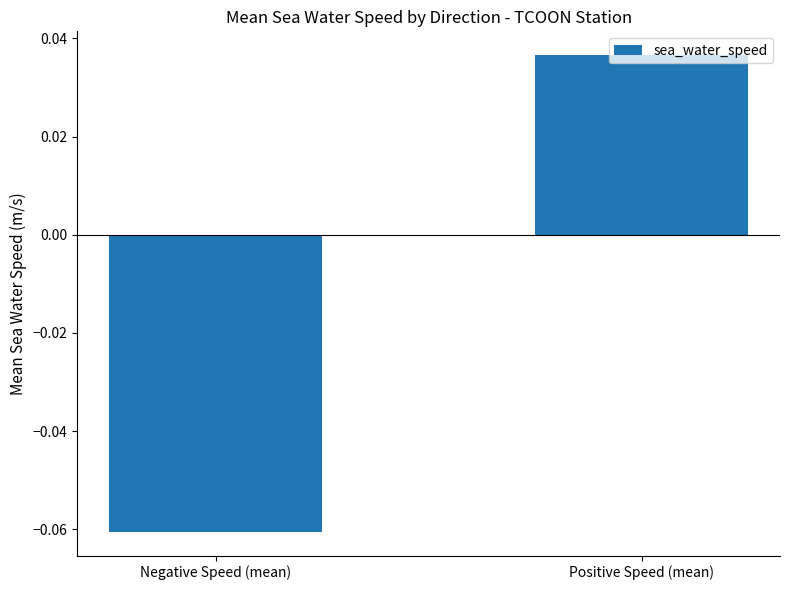

At which label is the value closest to 0?

Positive Speed (mean)